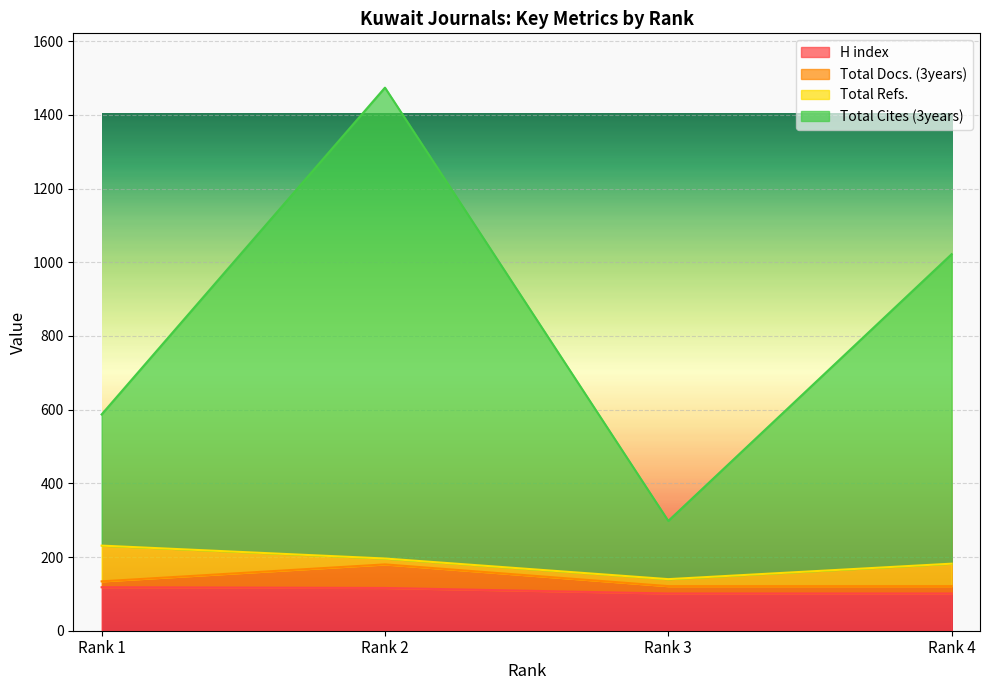

Where is H index nearest to the value 109?

Rank 2